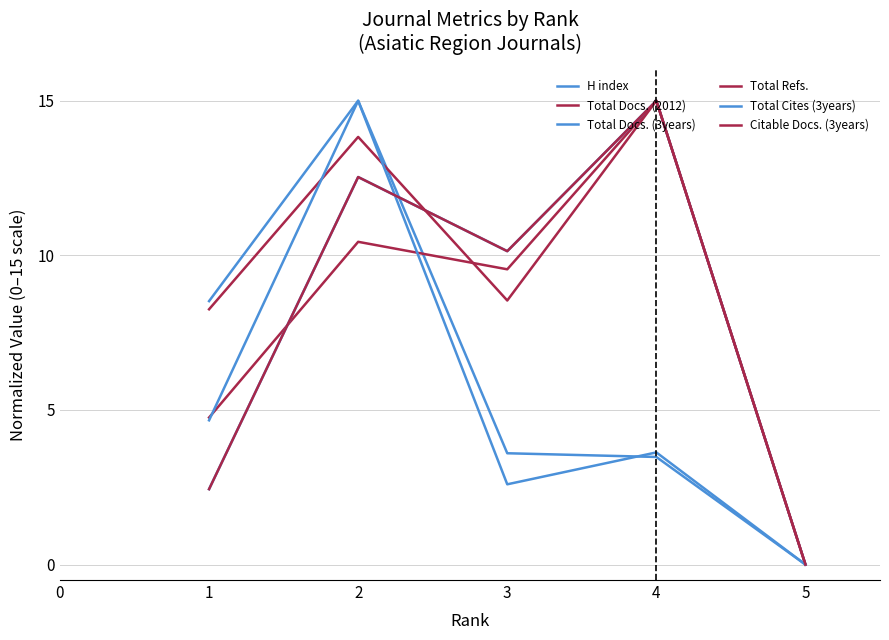

Is this an area chart (filled region under the line)?

No